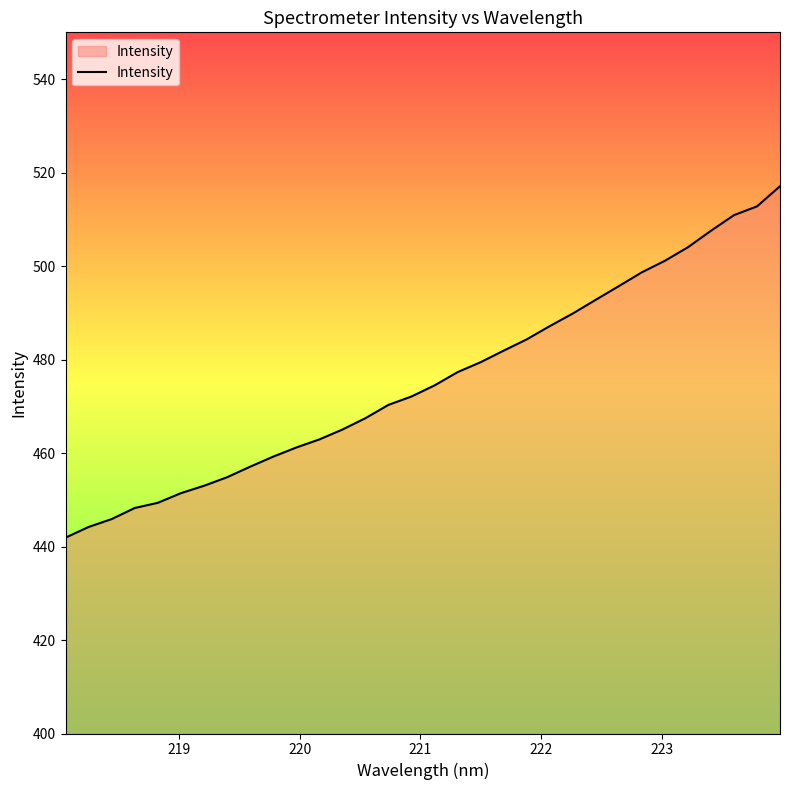

What is the minimum value shown in the chart?

441.9